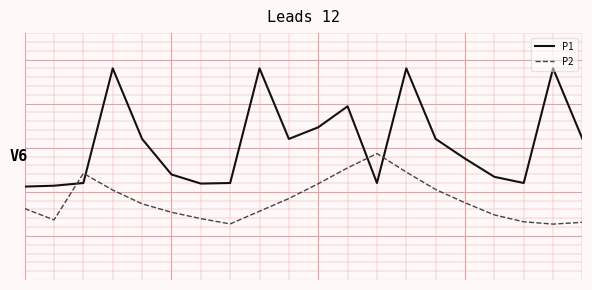

What is the lowest value of the P1 series?

10.6